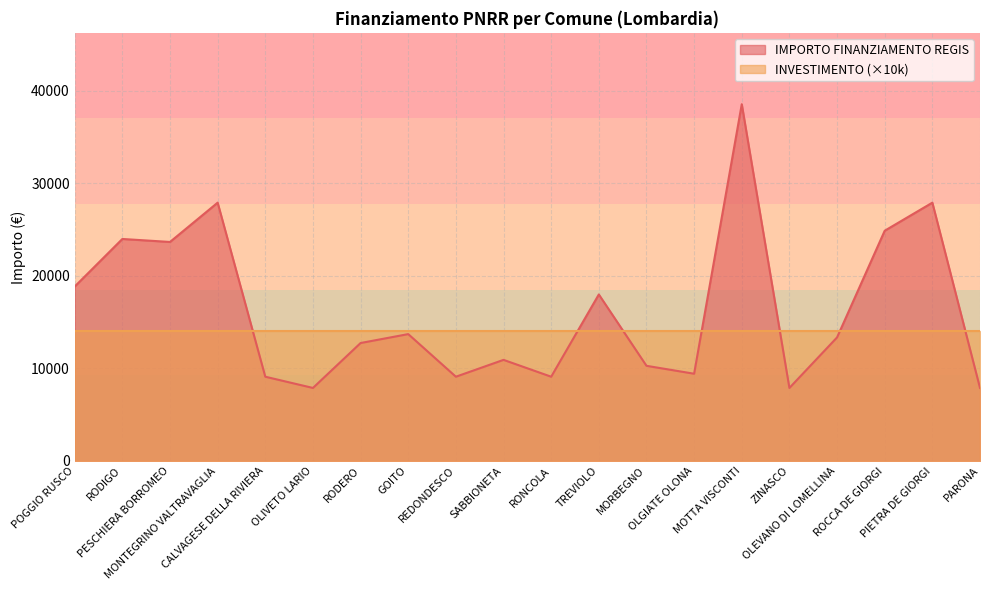

Count the number of values greater than 13354.

9